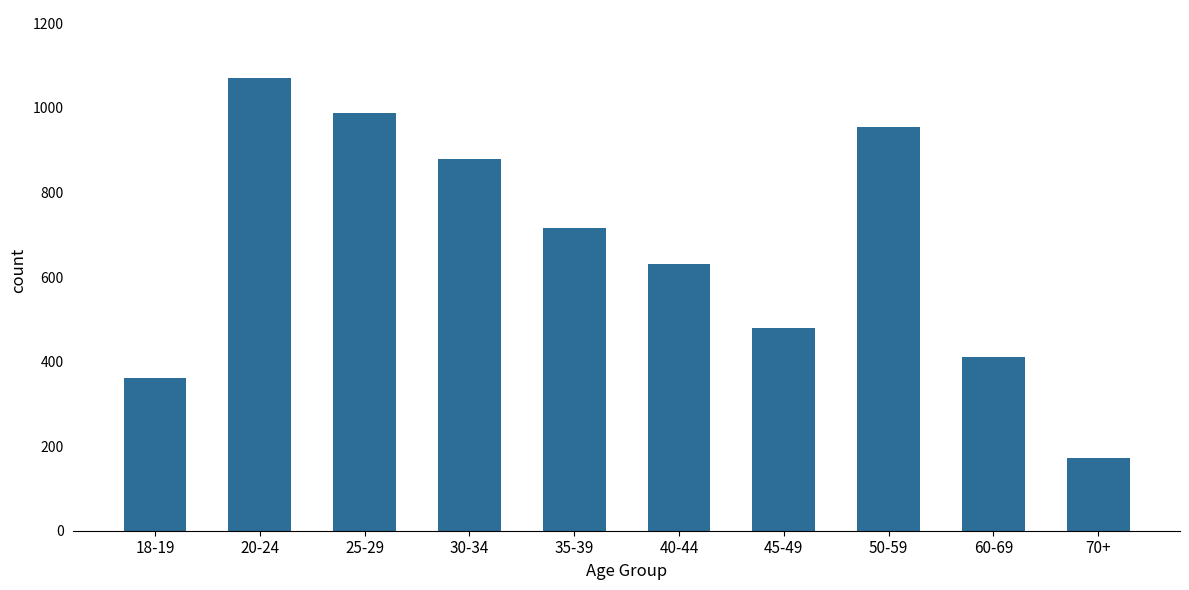

How many values are below 717?

5